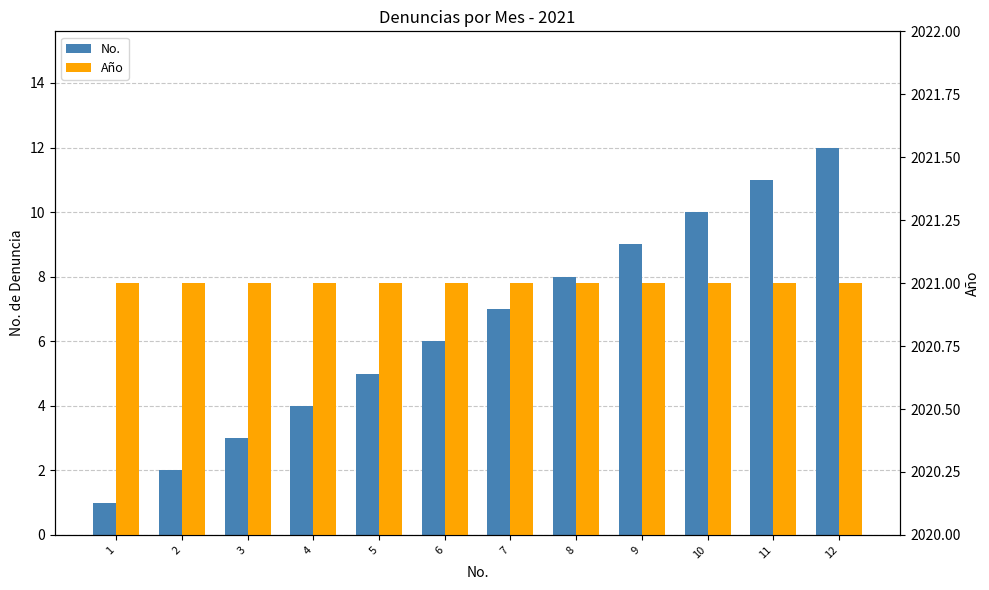

Which series has the largest range (max minus min)?

No.